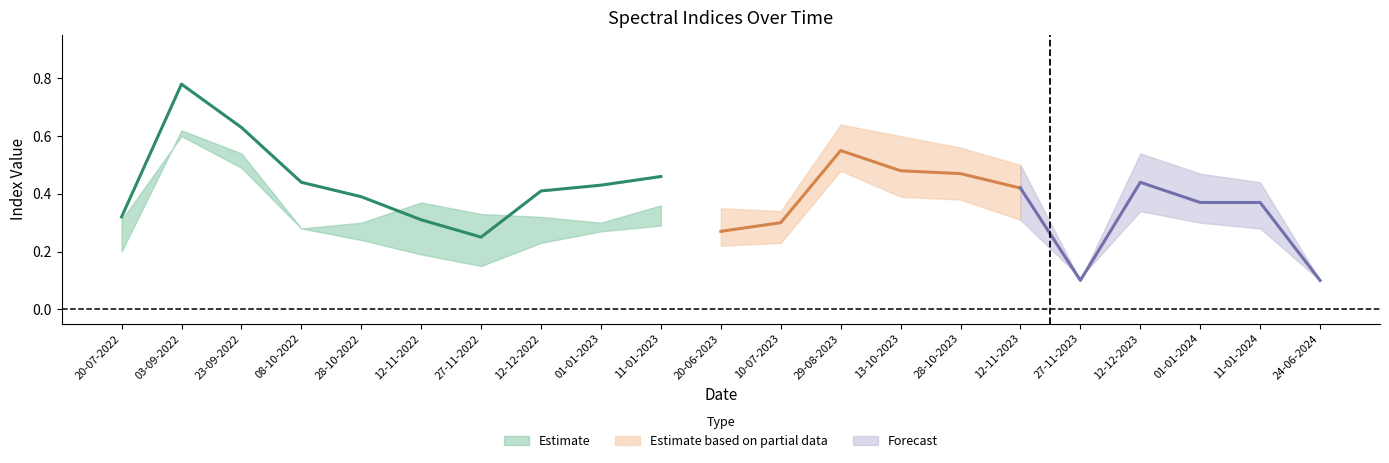

What is the label of the 20th point from the left?

11-01-2024